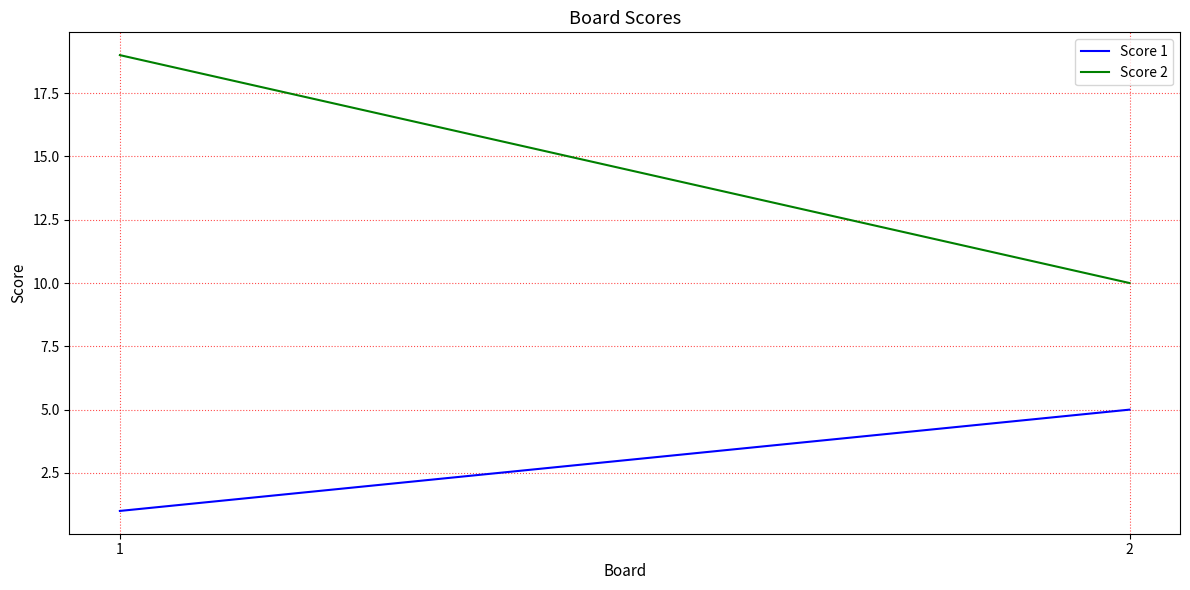

What are all the series names shown in the legend?

Score 1, Score 2